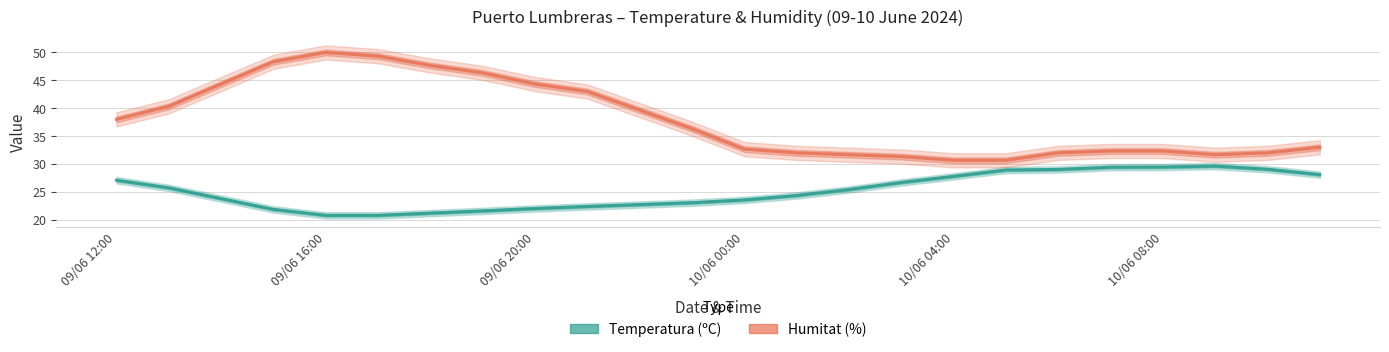

At which category is the sum across all series the highest?

09/06 16:00